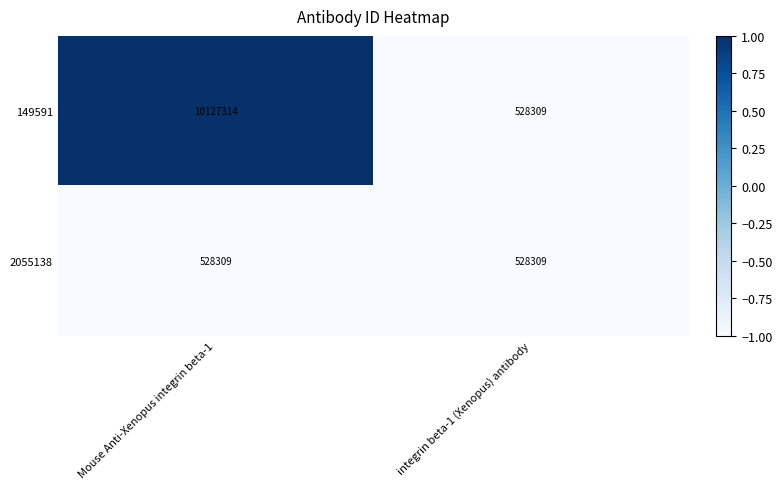

Is it true that 2055138 equals 298959 at integrin beta-1 (Xenopus) antibody?

False